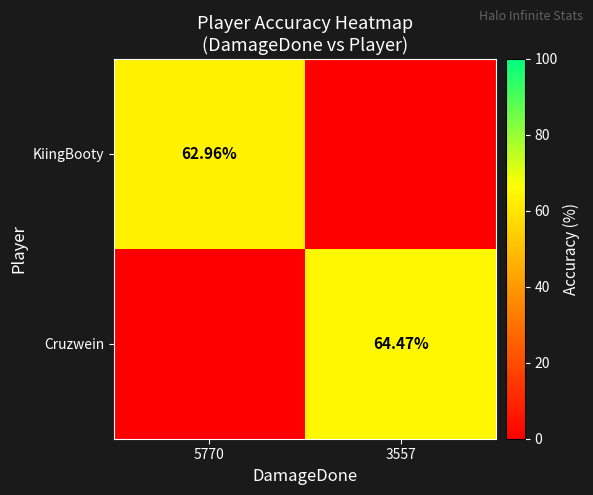

The KiingBooty series shows 35.1 at 3557. True or false?

False